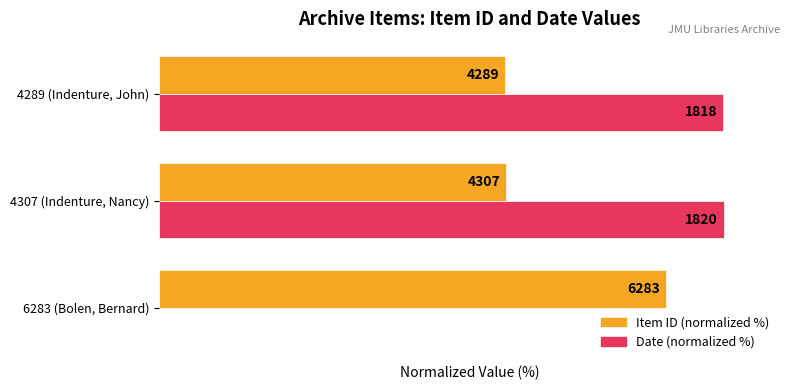

What are all the series names shown in the legend?

Item ID (normalized %), Date (normalized %)